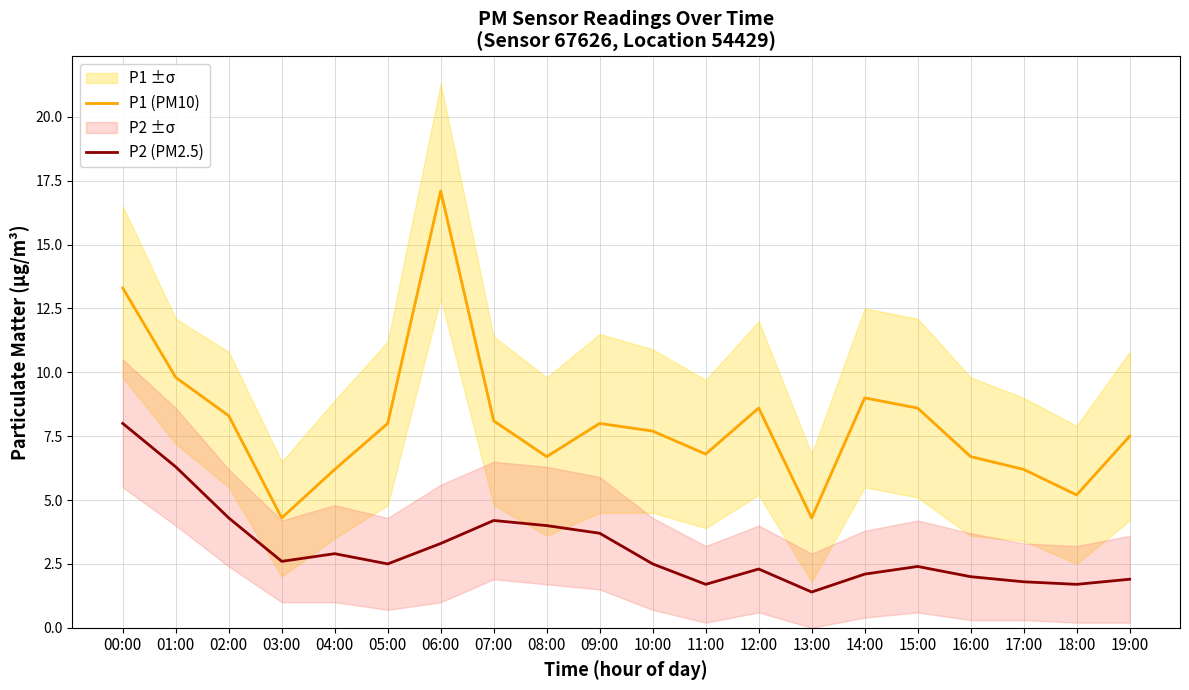

What is the sum of the P1 (PM10) values at 13:00 and 04:00?

10.5